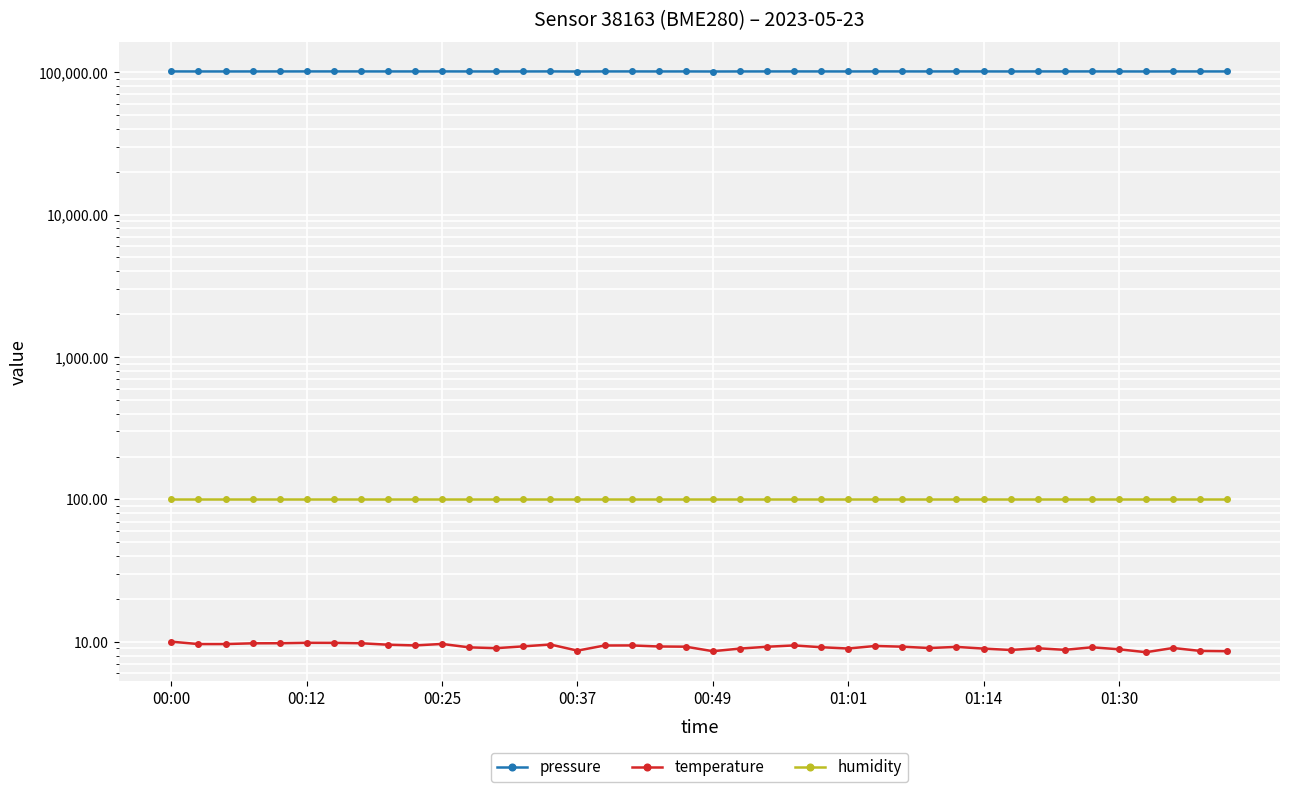

What are all the series names shown in the legend?

pressure, temperature, humidity